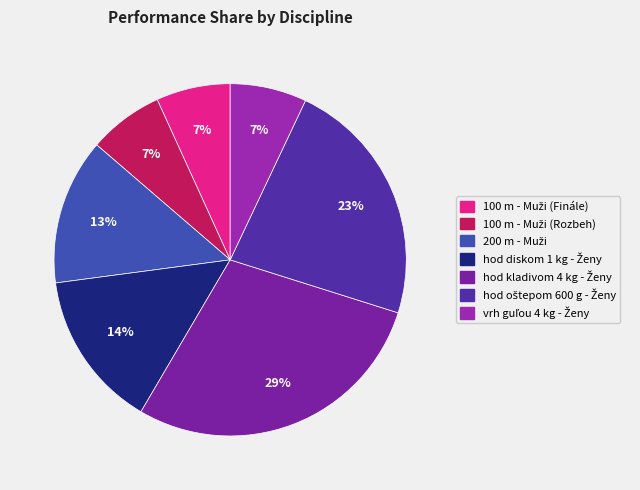

How many segments does this pie chart have?

7